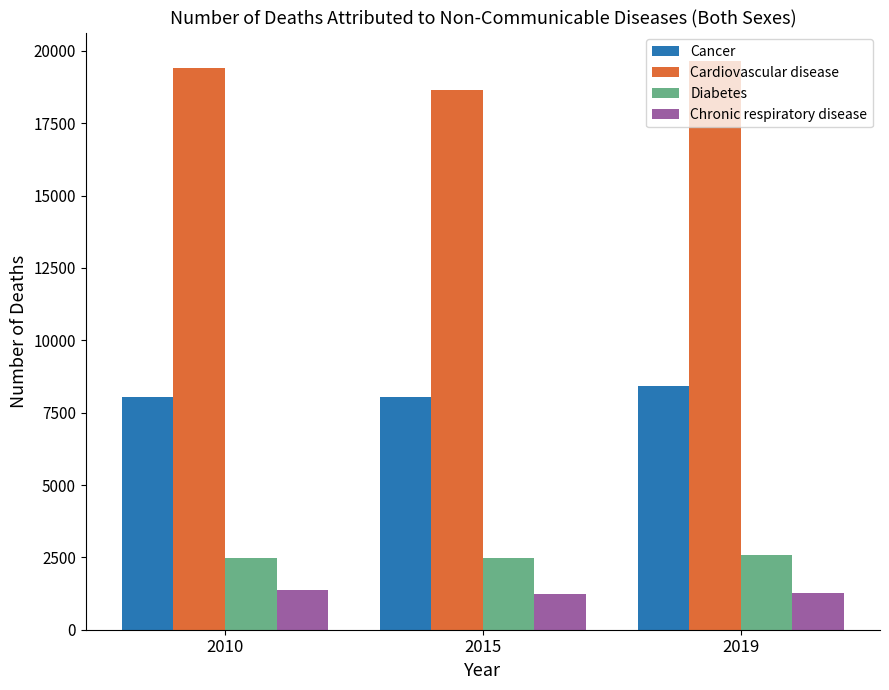

The value of Chronic respiratory disease at 2010 is 1389. True or false?

True